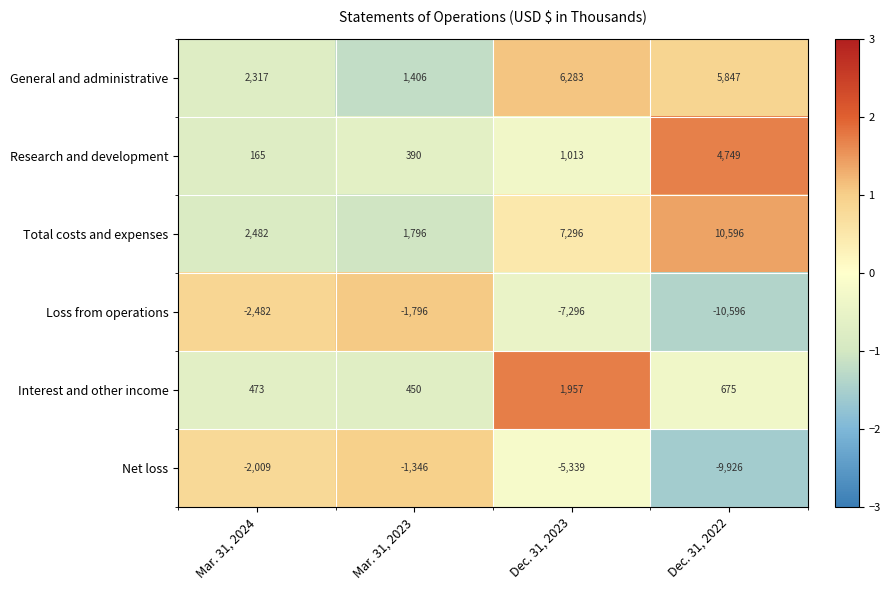

What is the difference between the second highest and second lowest values in the General and administrative series?

3530